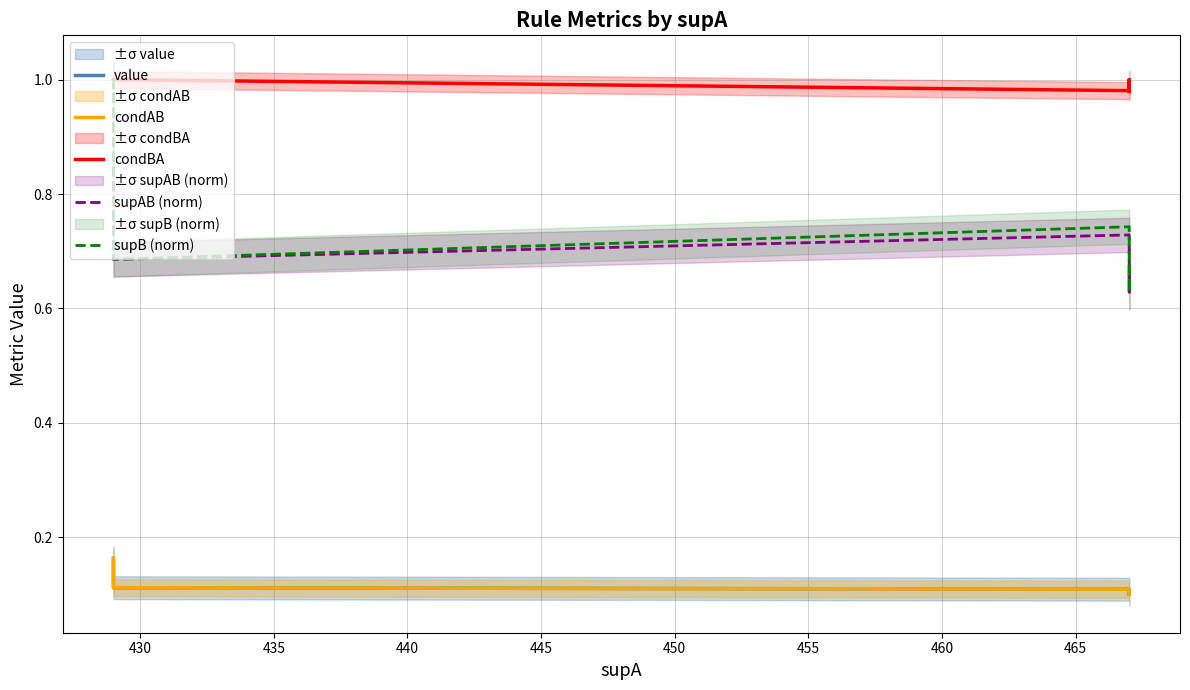

What is the smallest value displayed?

0.1